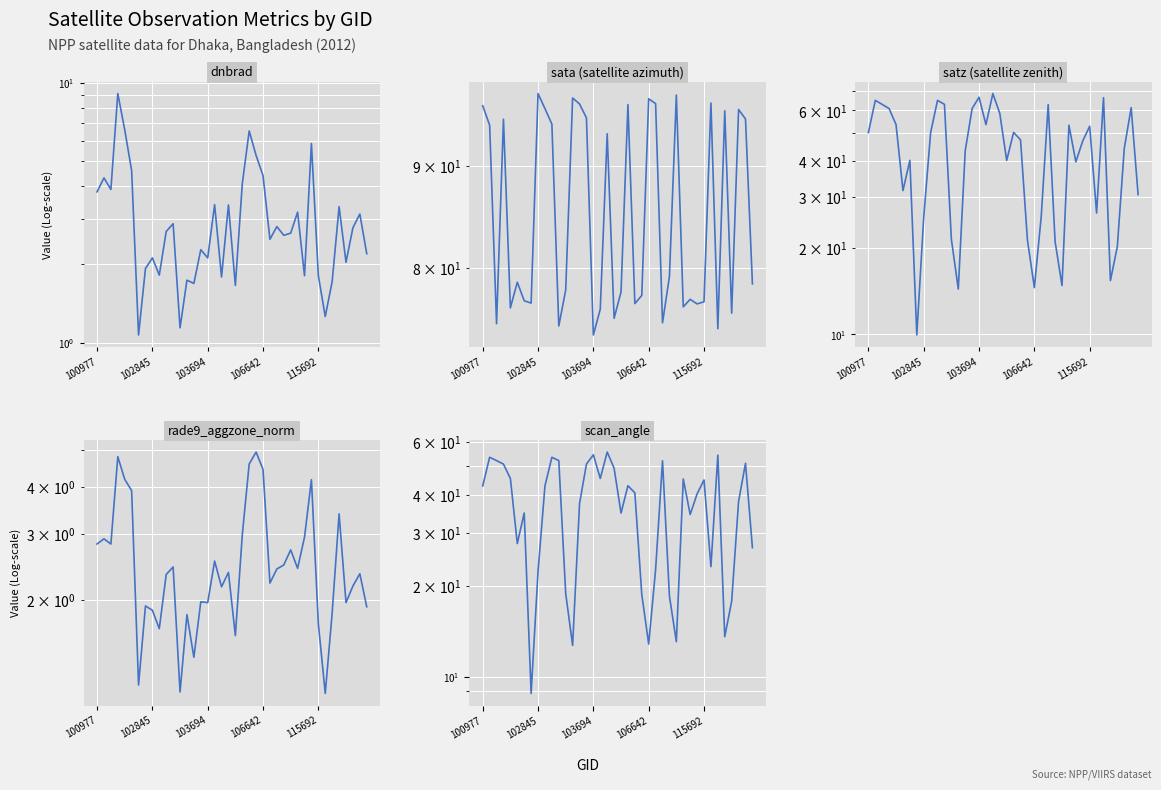

What is the minimum value for scan_angle?

8.8